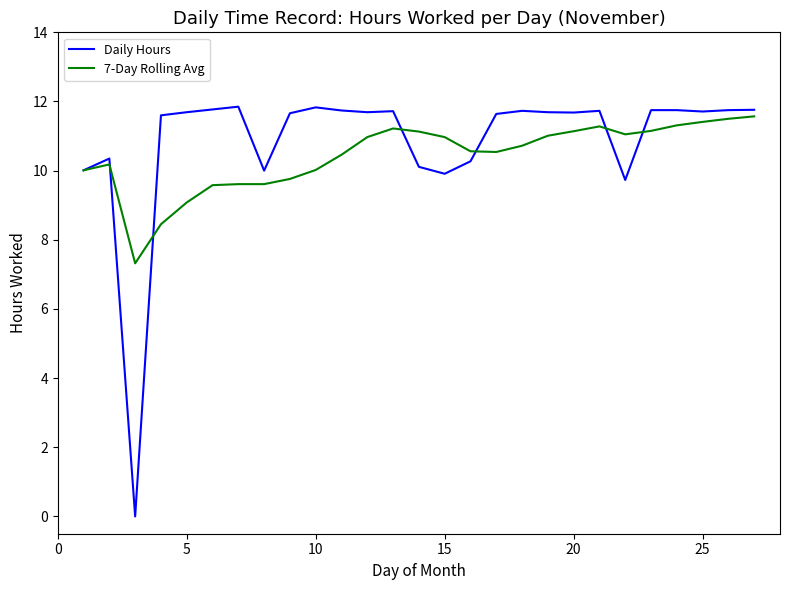

How many categories are shown in the chart?

27